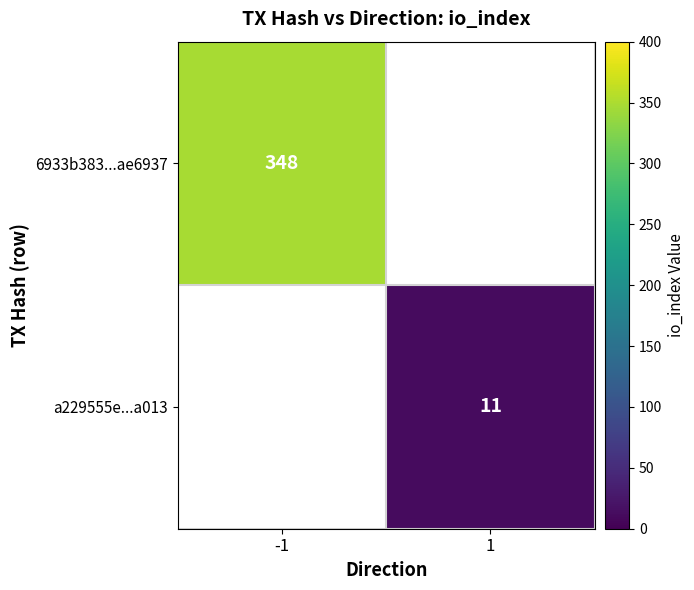

How many categories are shown in the chart?

2